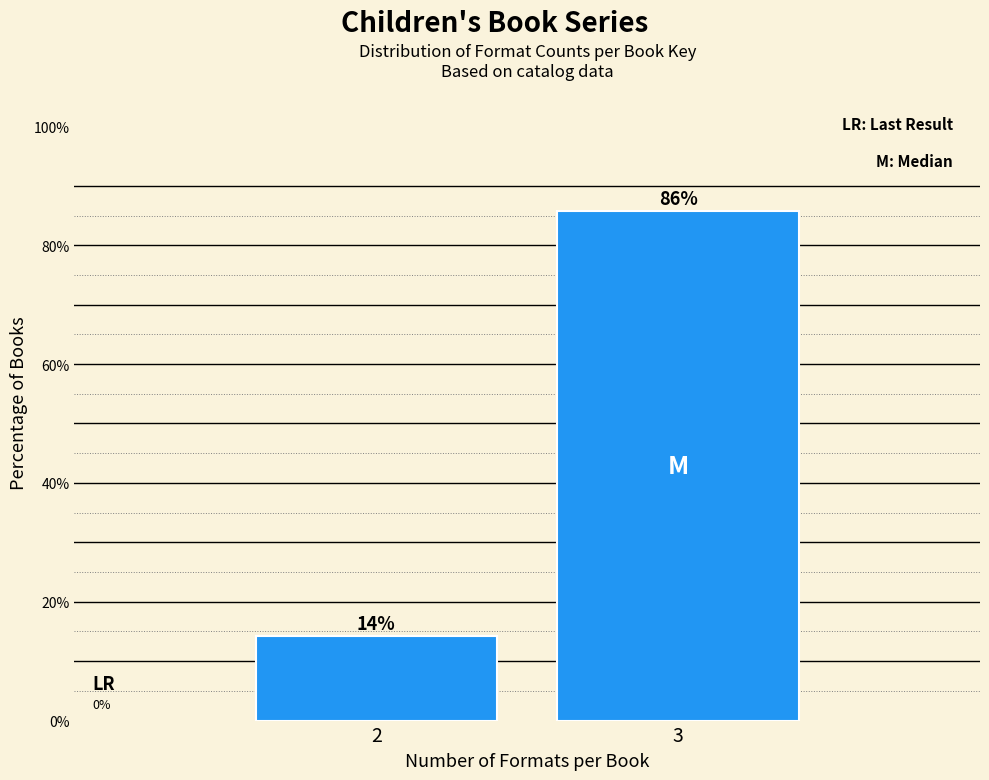

What is the sum of the values at 3 and 2?

100.0